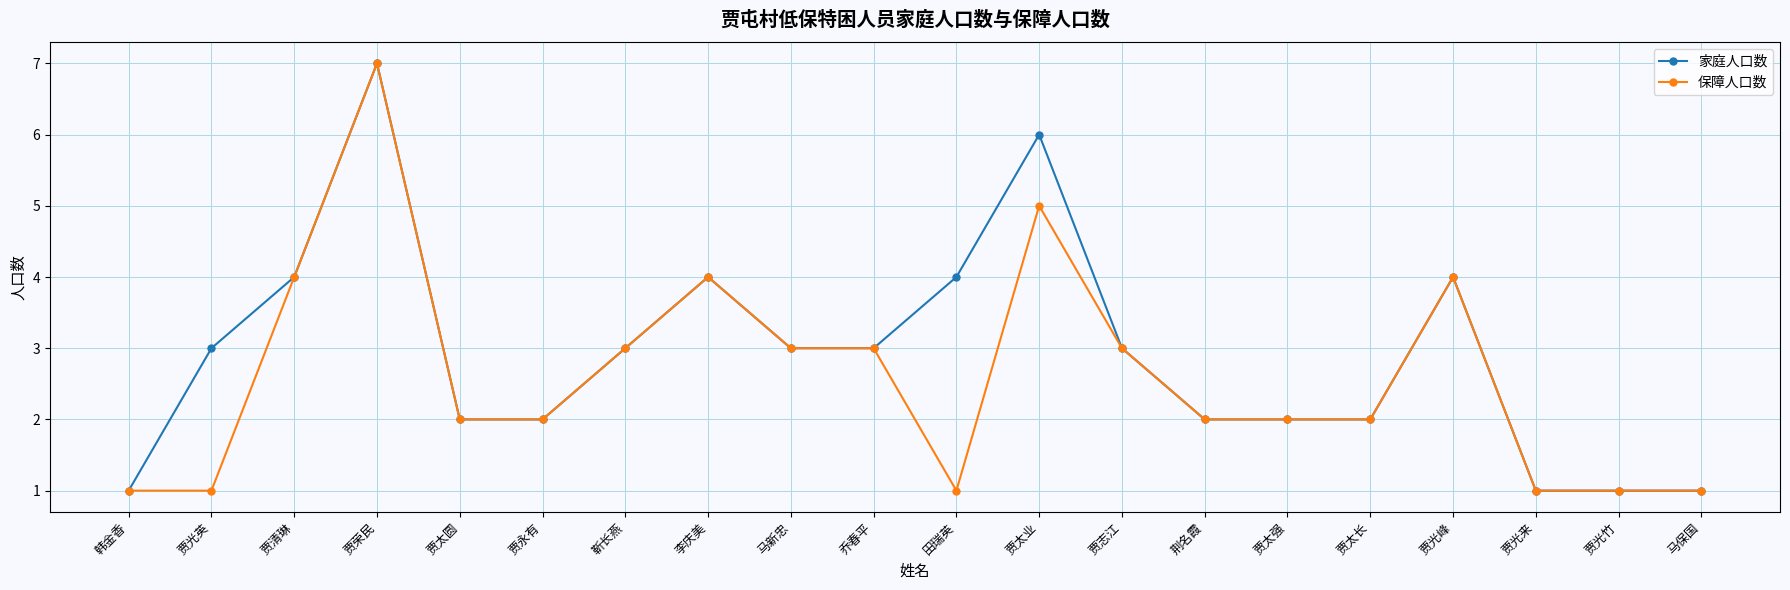

What position from the right is 靳长燕?

14